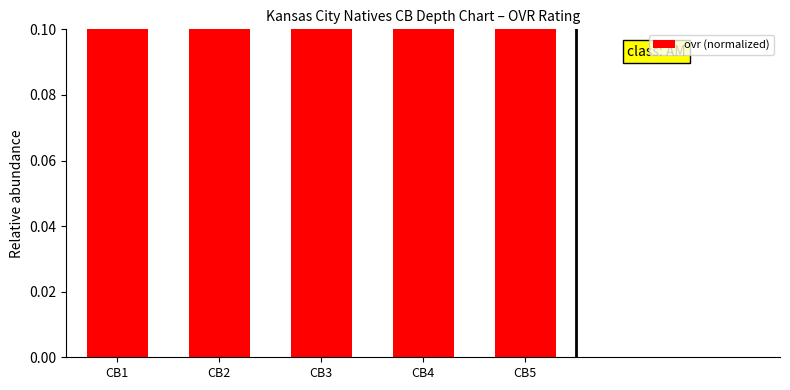

Which category has the highest value across all series?

CB1